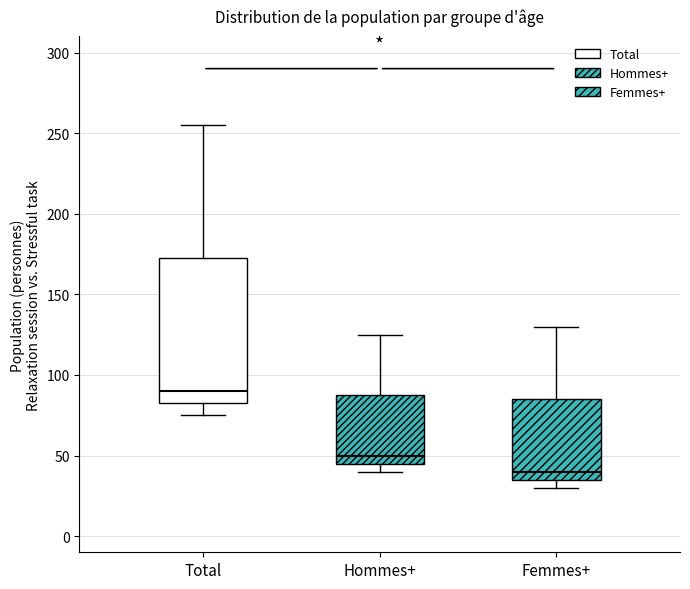

Reading left to right, transcribe this box plot: for each box, give where its median line is, the range the box spans, and where its two whiskers end, as read against the y-axis. The values are not printed on the chart, so give them approximately, as read against the axis.

Total: median 90, box 85 to 175, whiskers 75 to 255
Hommes+: median 50, box 45 to 90, whiskers 40 to 125
Femmes+: median 40, box 35 to 85, whiskers 30 to 130